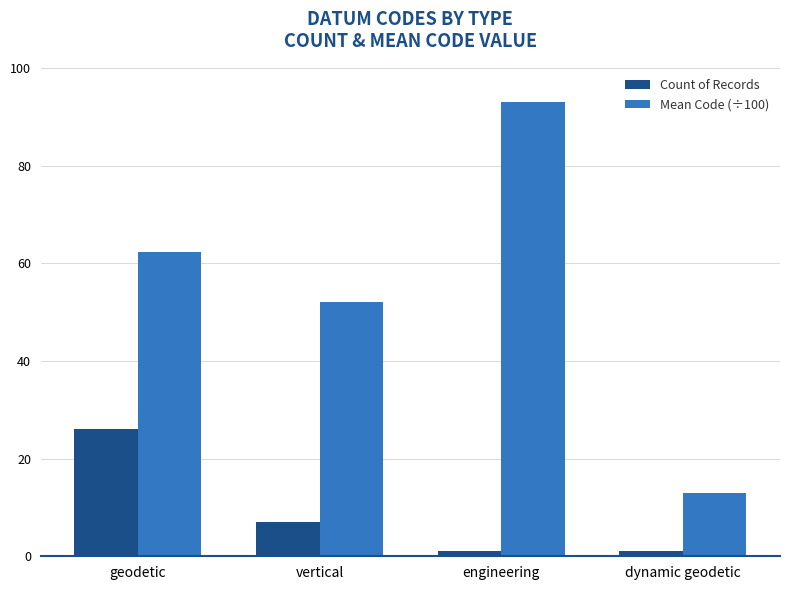

What position from the left is engineering?

3